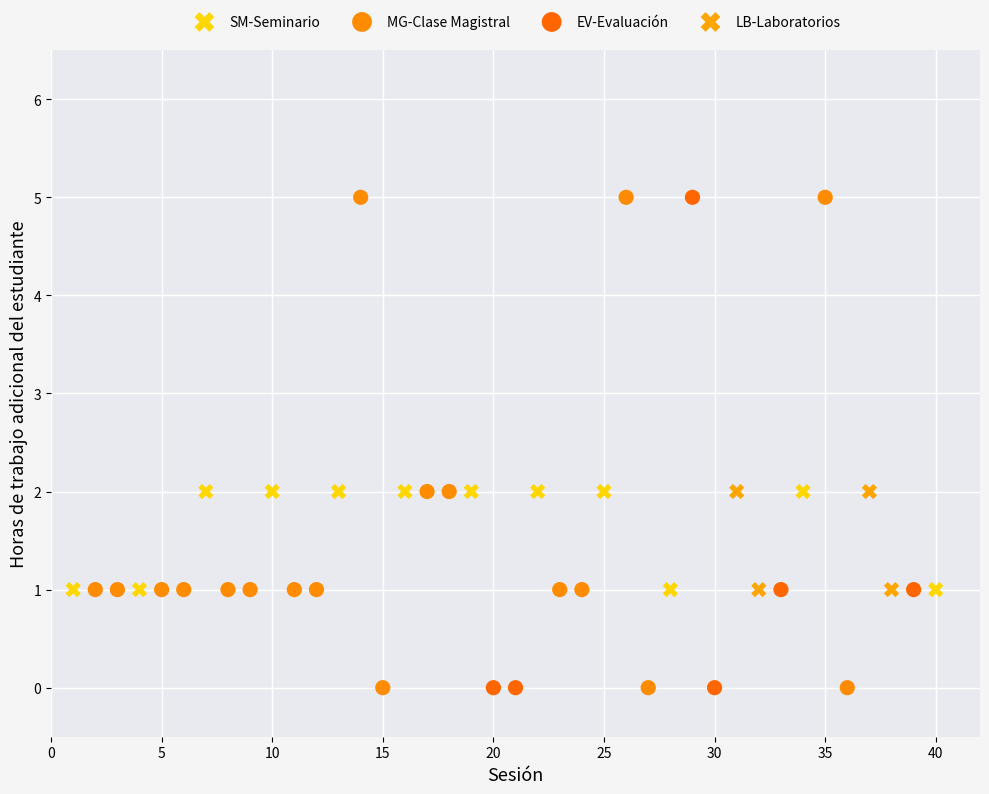

What are all the series names shown in the legend?

SM-Seminario, MG-Clase Magistral, EV-Evaluación, LB-Laboratorios